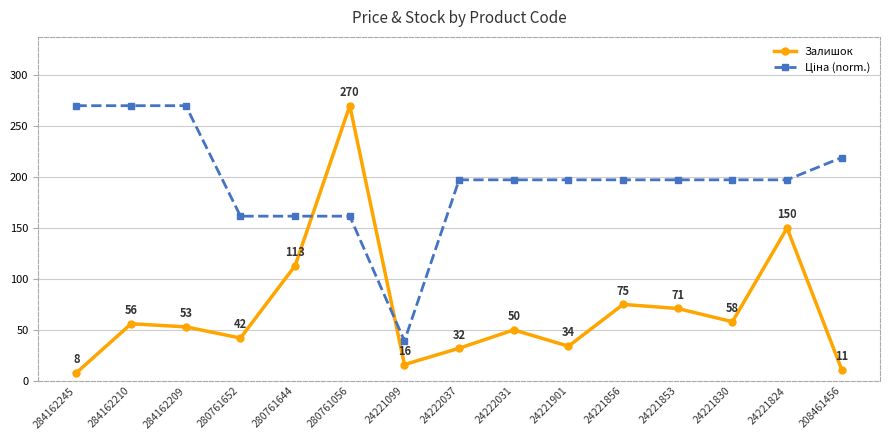

Does the chart display data point markers on the line(s)?

Yes